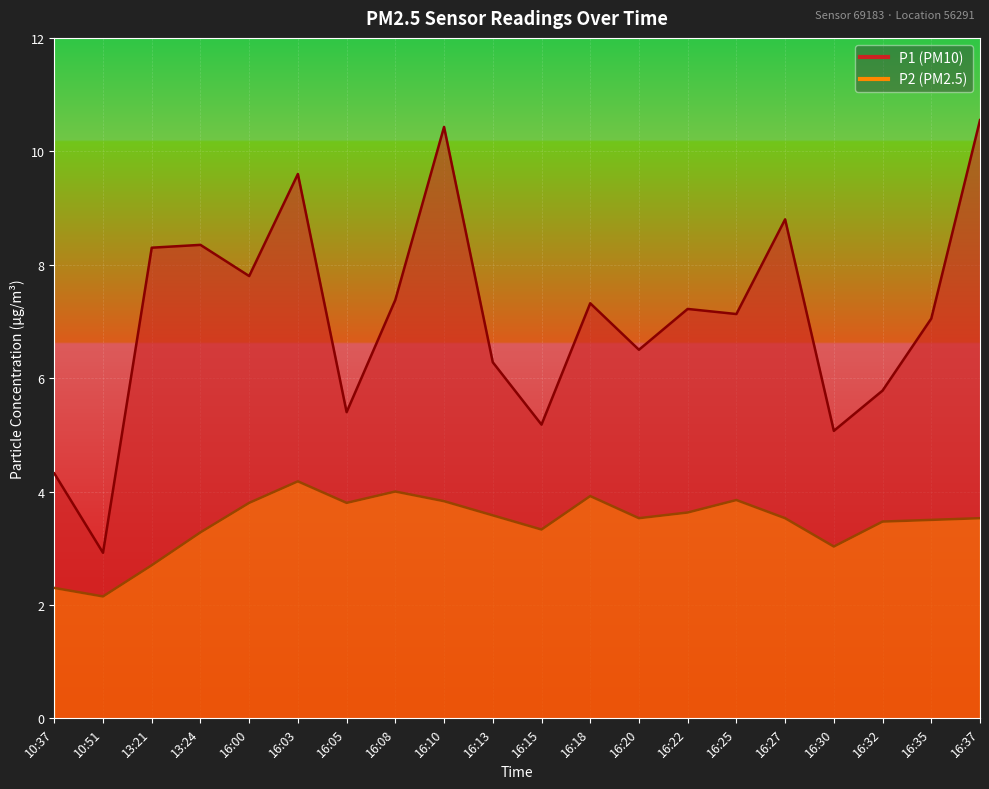

True or false: P2 and P1 intersect in this chart.

False